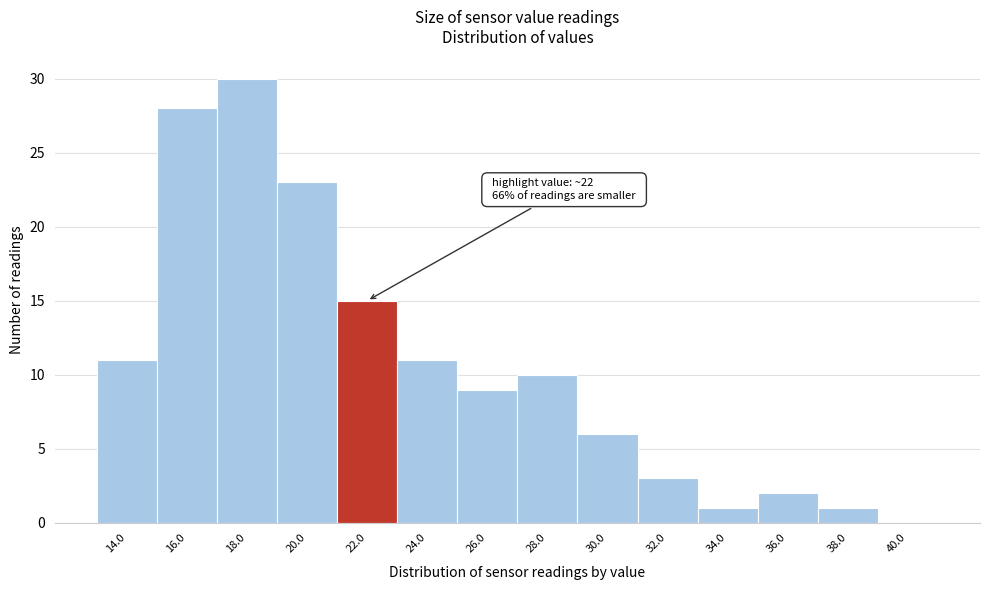

Over which range of the x-axis is the bar tallest?

17 to 19